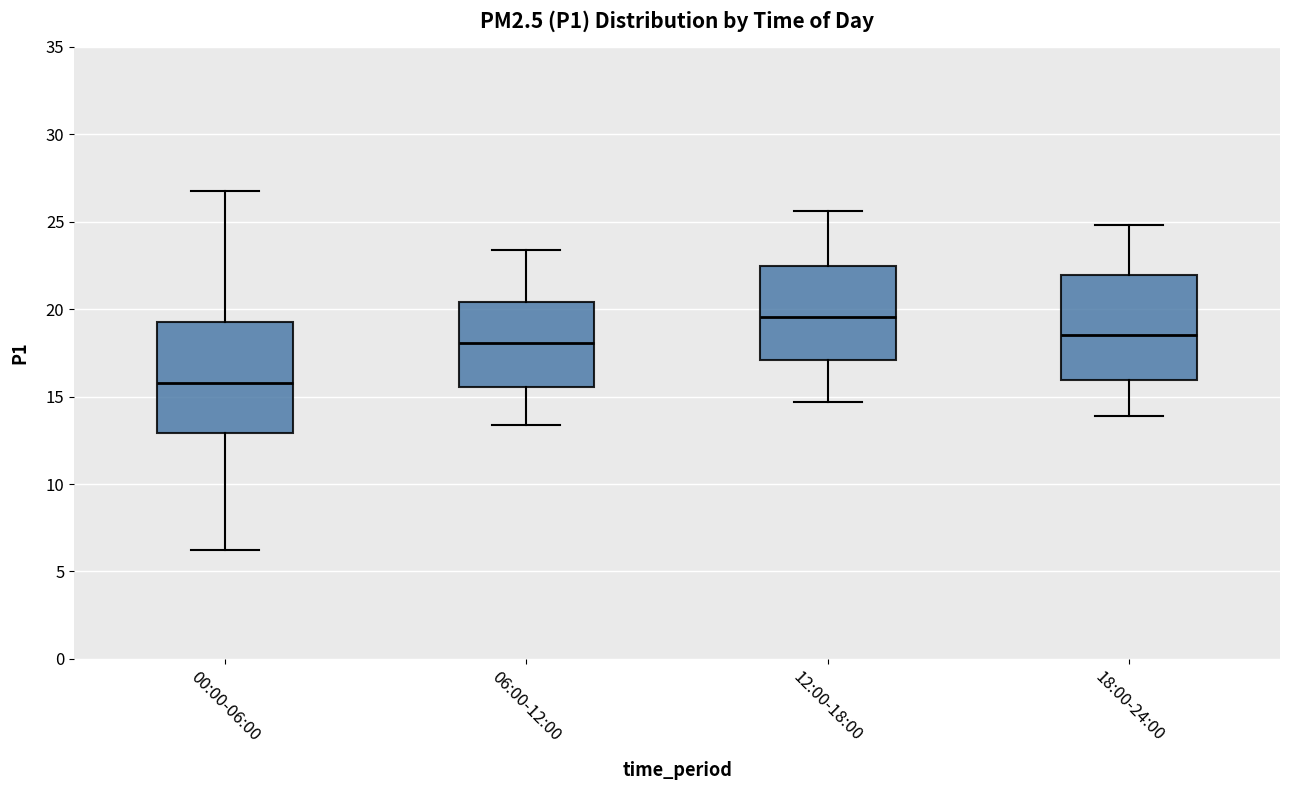

Which box's median line is the highest?

12:00-18:00